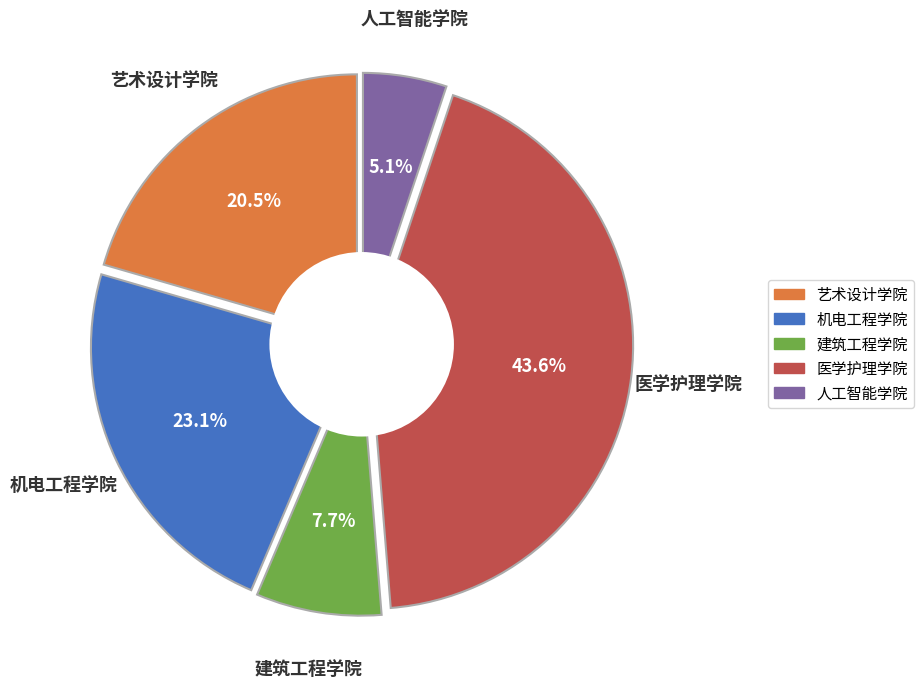

Which slice is the smallest?

人工智能学院